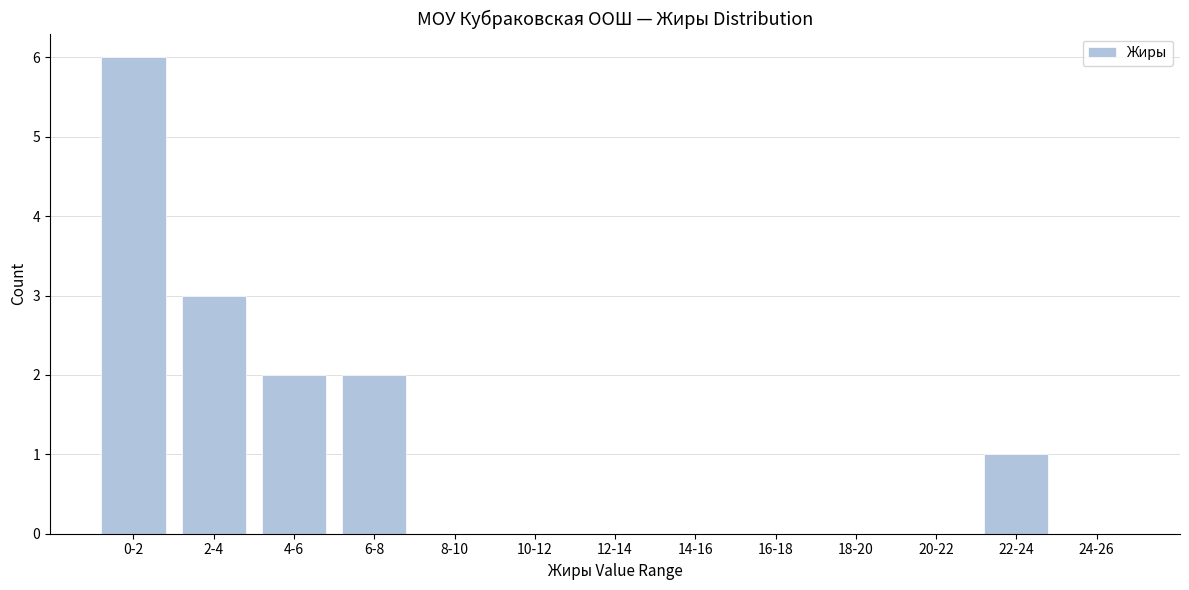

Reading left to right, extract all data points from this chart.

0-2=6	2-4=3	4-6=2	6-8=2	8-10=0	10-12=0	12-14=0	14-16=0	16-18=0	18-20=0	20-22=0	22-24=1	24-26=0